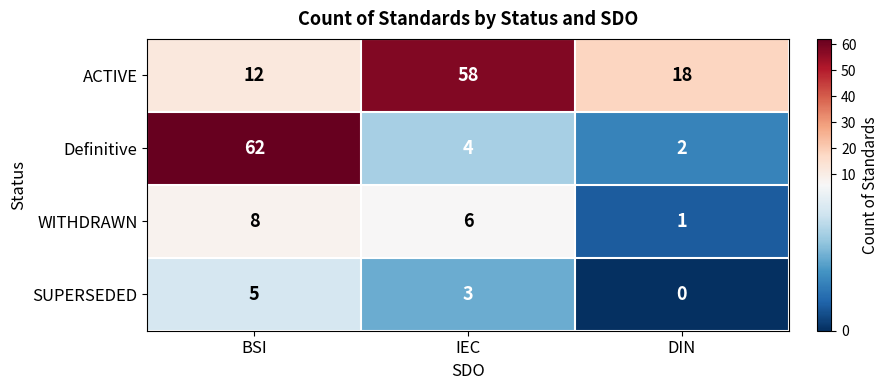

What is the difference between the second highest and minimum values in the ACTIVE series?

6